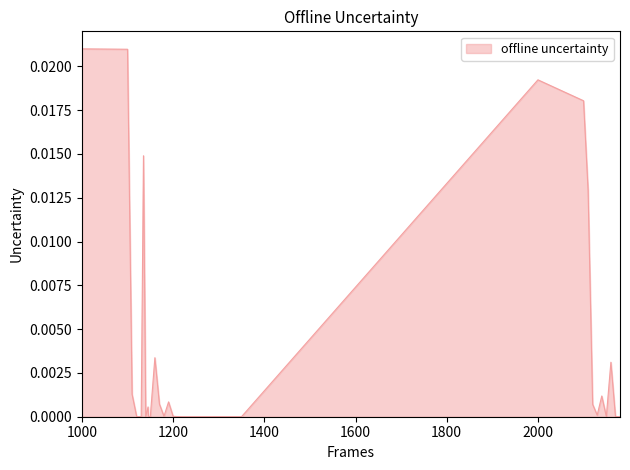

True or false: the data has more than 0 interior local peaks.

True